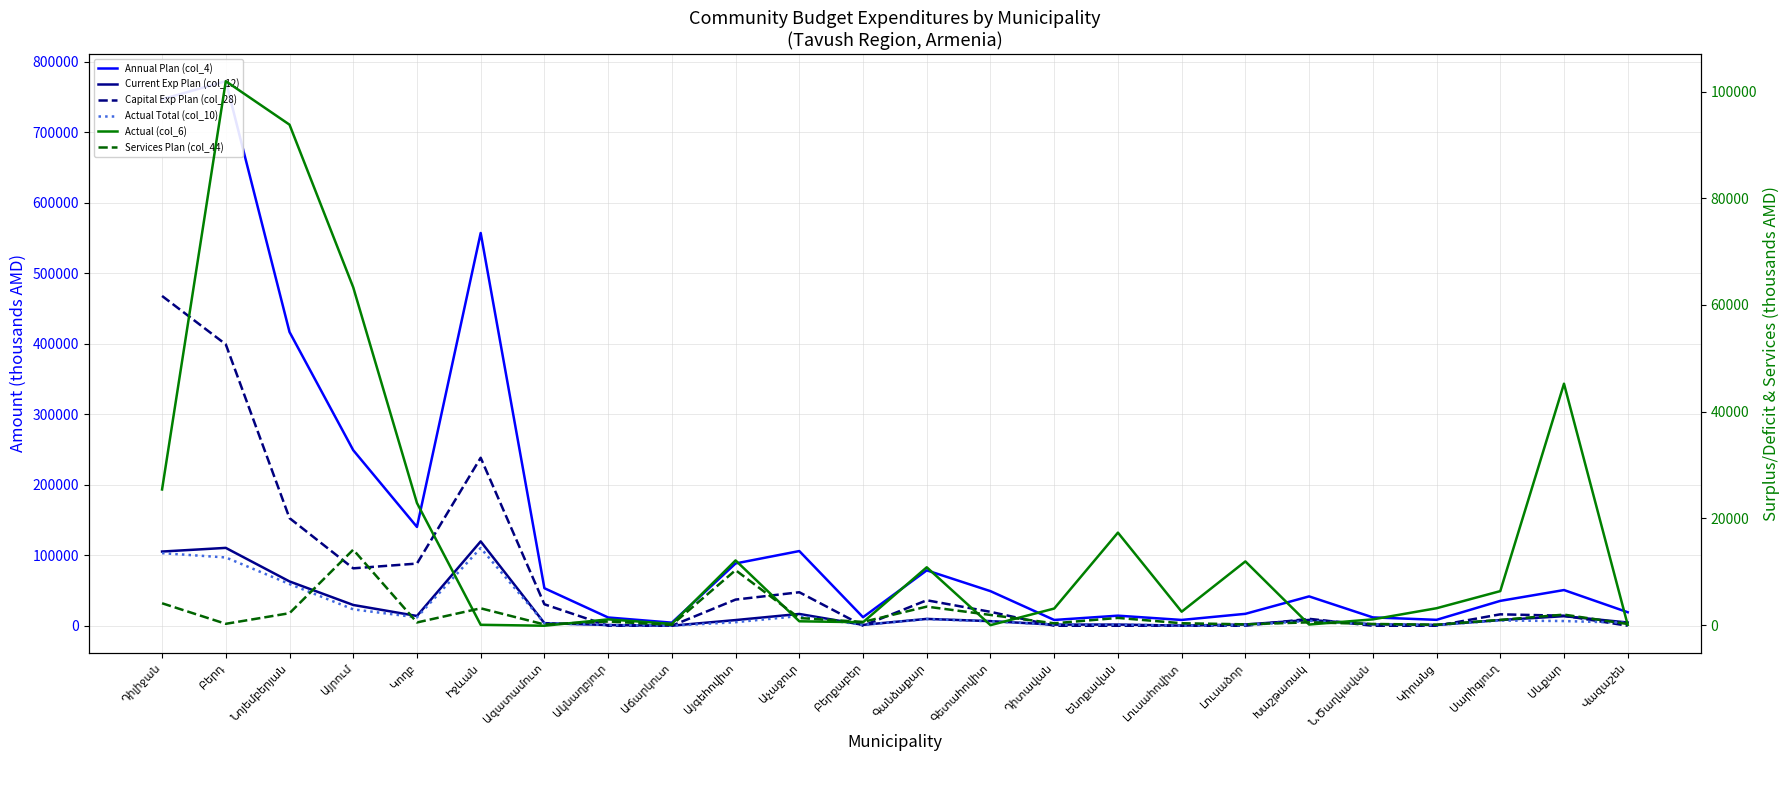

What is the lowest value of the Actual Total (col_10) series?

29.1